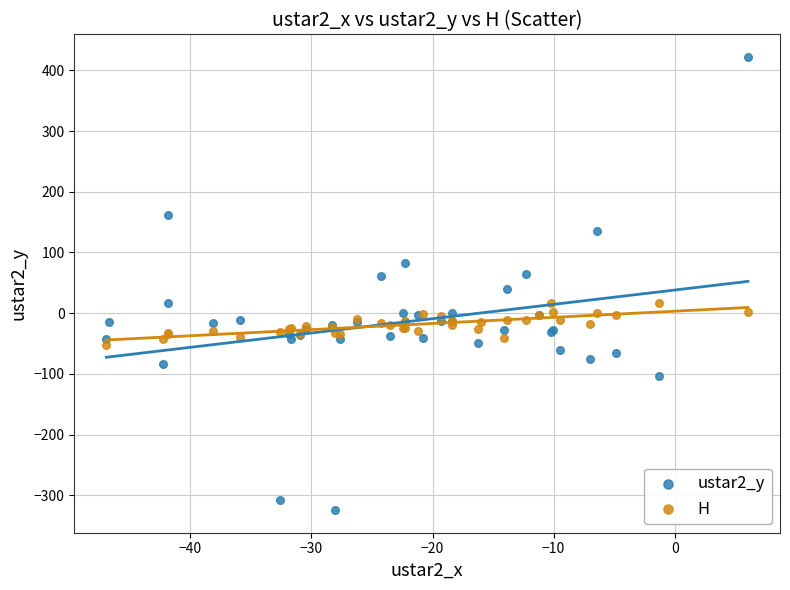

Which series reaches the minimum Y coordinate?

ustar2_y